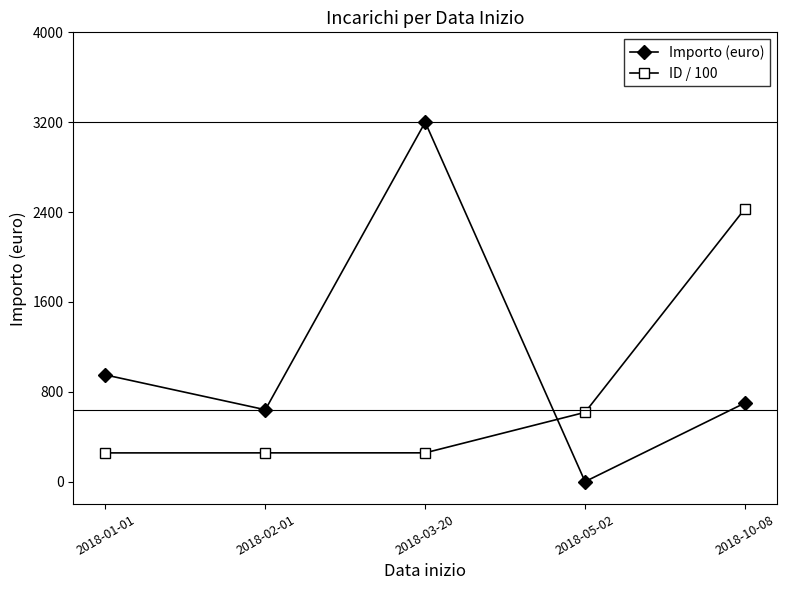

Rank the series by their average value, from lowest to highest.

ID / 100, Importo (euro)